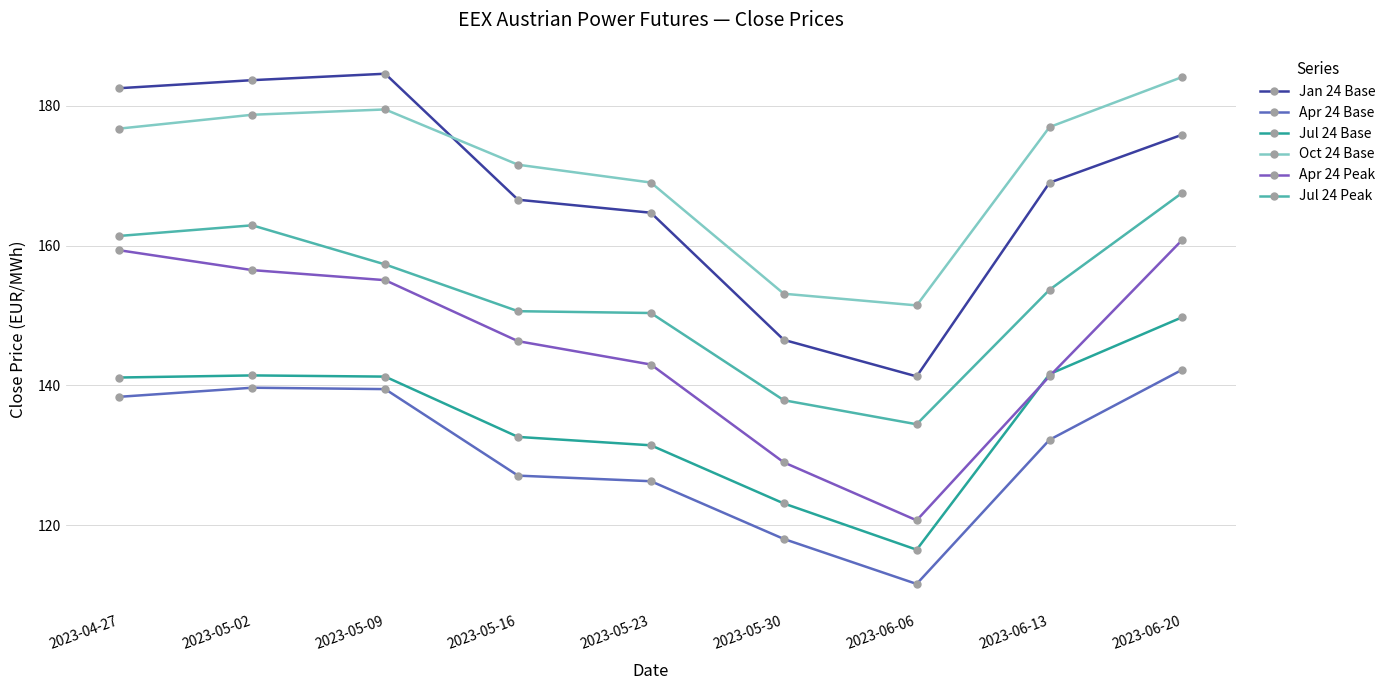

What value does the Apr 24 Base series have at 2023-06-20?

142.3